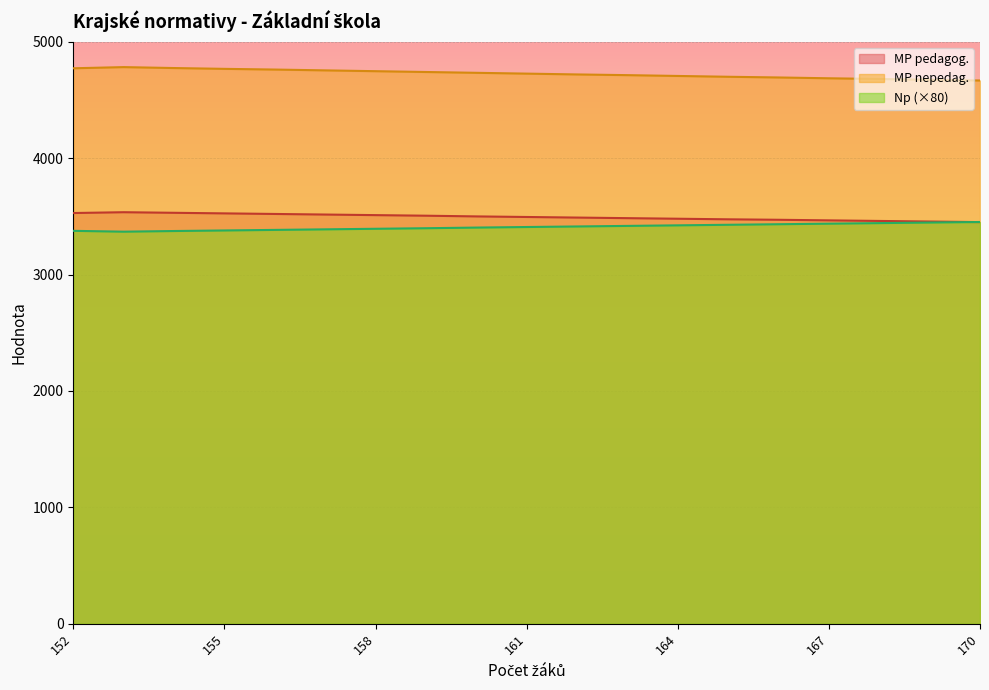

The MP nepedag. series shows 4762.0 at 156. True or false?

True